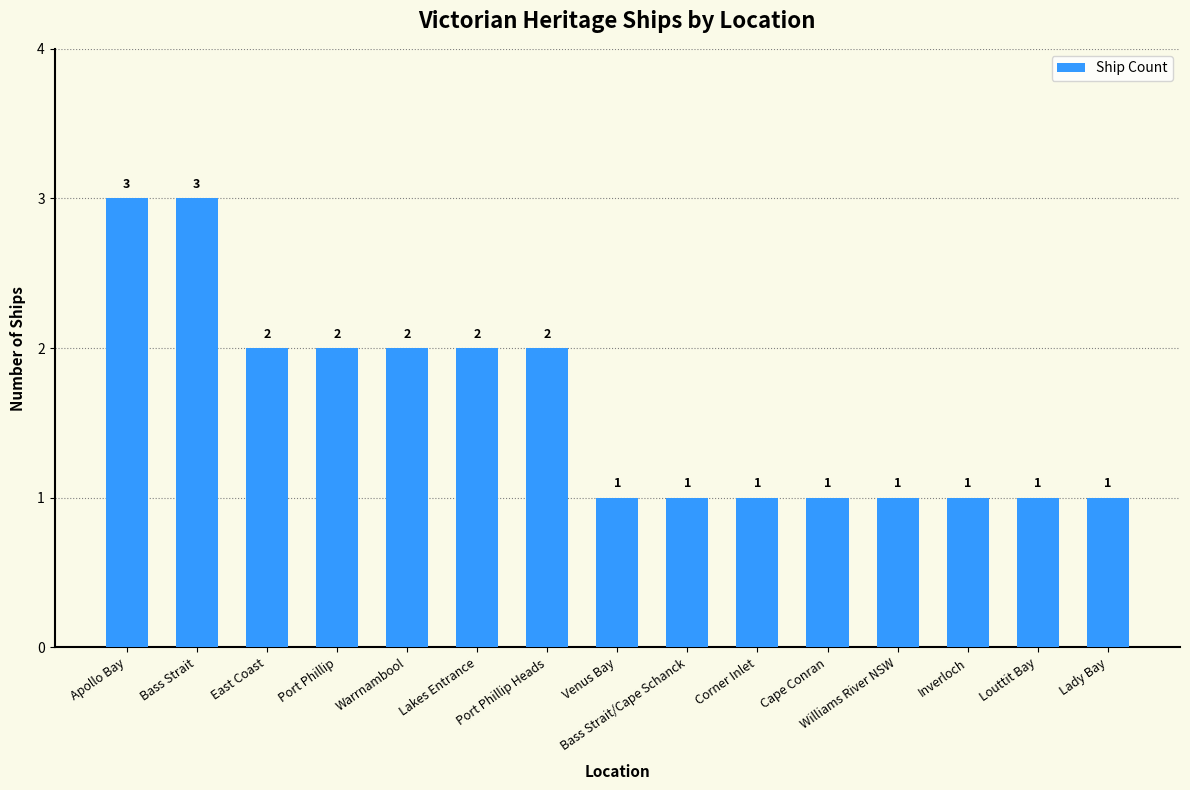

Are the bars grouped side by side (vs. stacked)?

No